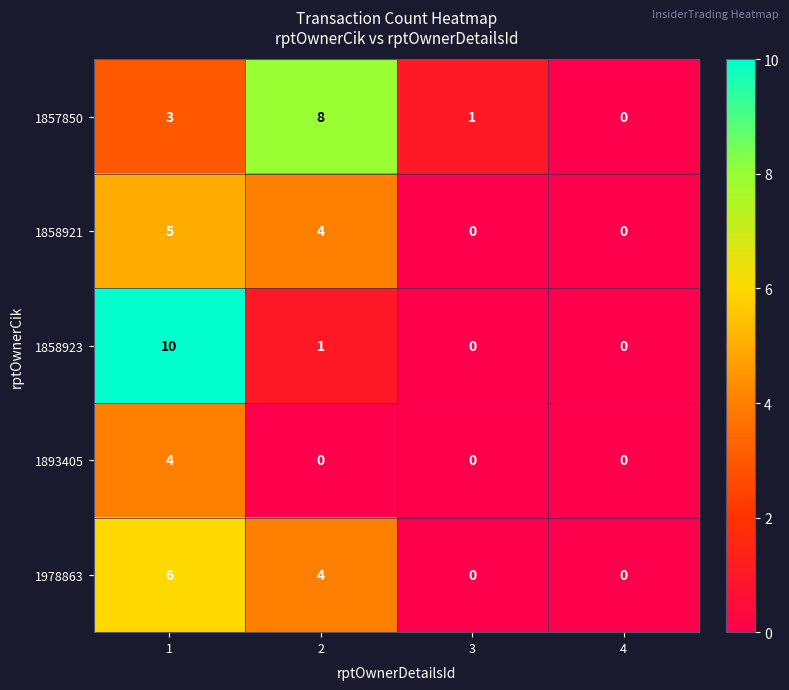

At which category does the chart reach its peak across all series?

1